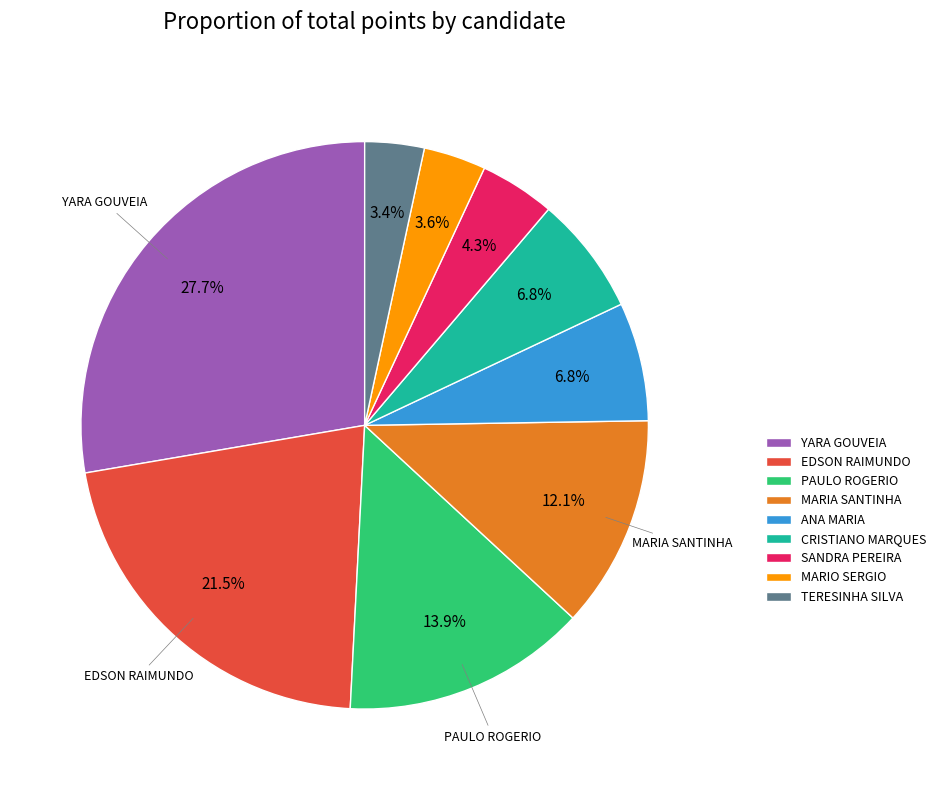

How many segments does this pie chart have?

9